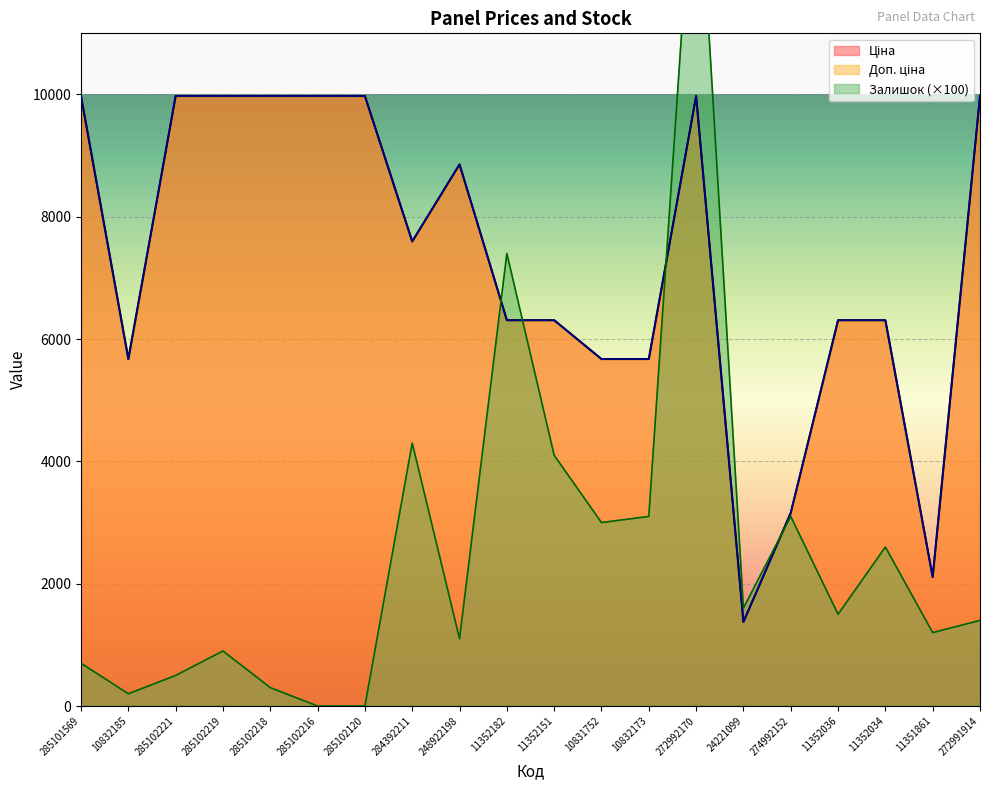

At 285101569, list the series in order from largest to smallest.

Ціна, Доп. ціна, Залишок